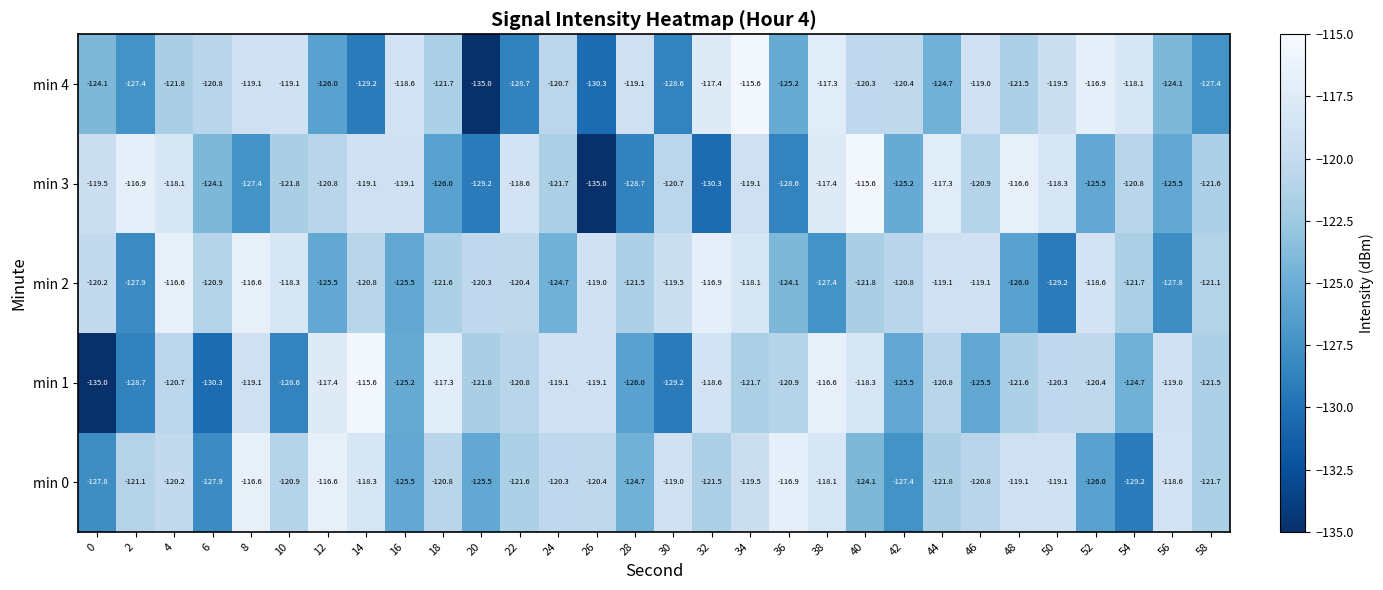

At 46, list the series in order from smallest to largest.

min 1, min 3, min 0, min 2, min 4